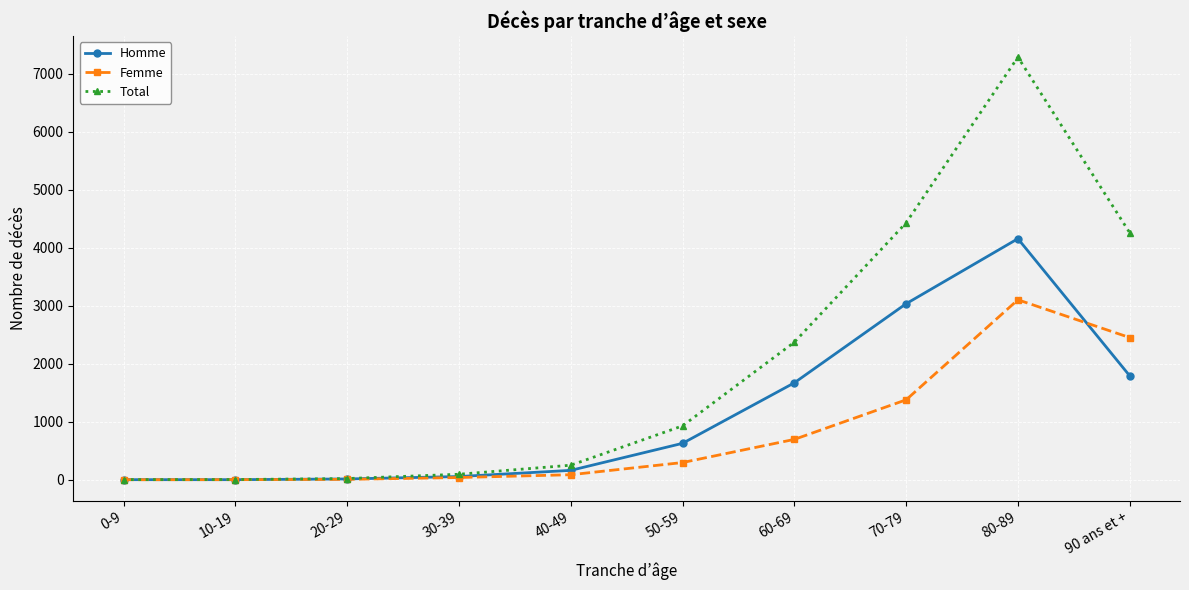

At which label is Femme closest to 1551?

70-79